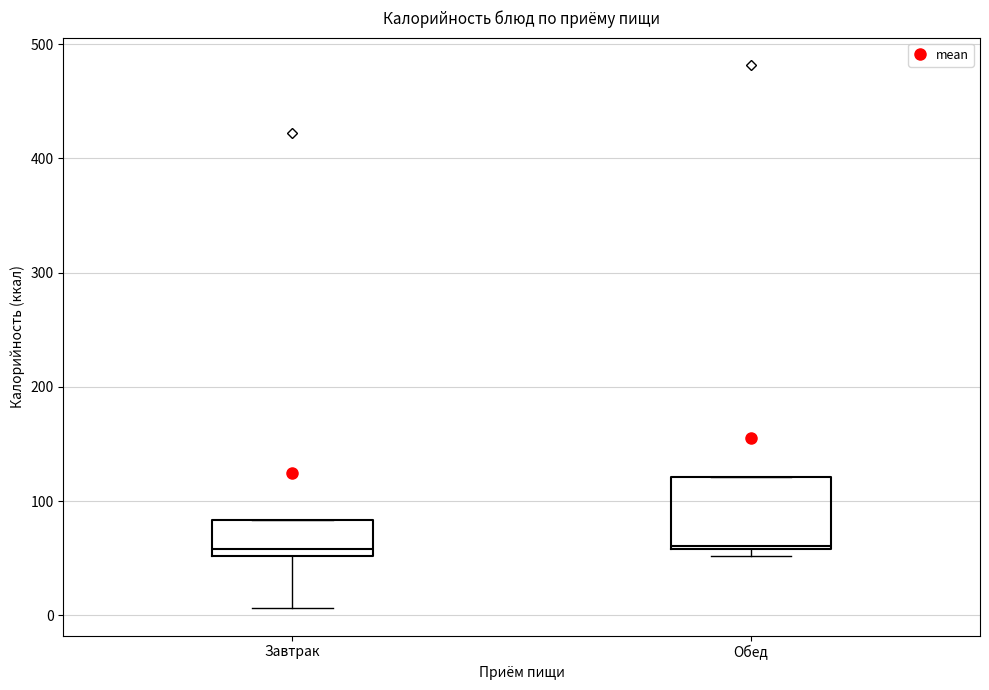

Reading left to right, read every box against the y-axis: the position of its median line, the range the box covers, and the ends of its whiskers. The values are not printed on the chart, so give them approximately, as read against the axis.

Завтрак: median 60, box 50 to 80, whiskers 10 to 80
Обед: median 60, box 60 to 120, whiskers 50 to 120